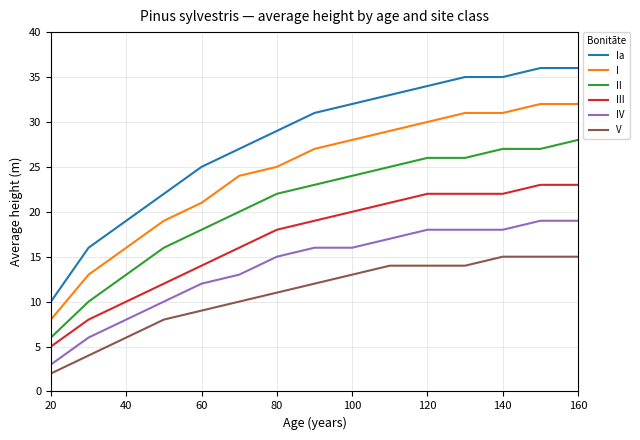

List the series in order of their overall mean, lowest first.

V, IV, III, II, I, Ia